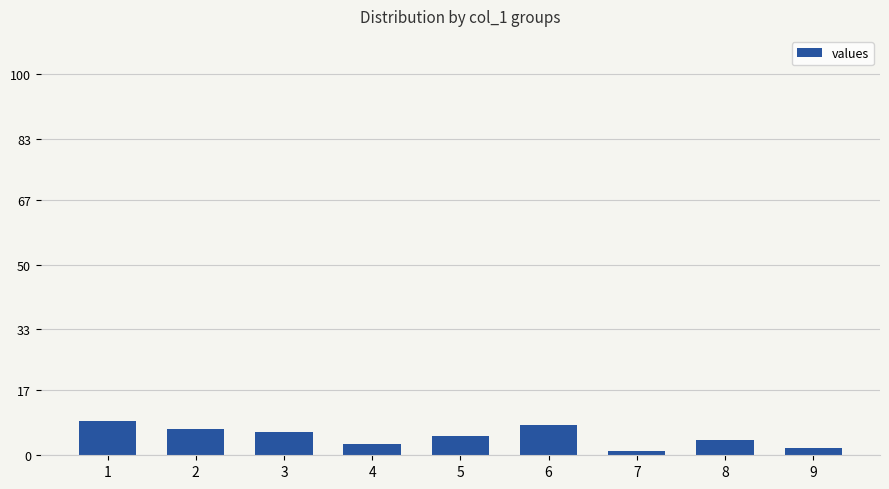

Which label corresponds to the smallest value in the chart?

7